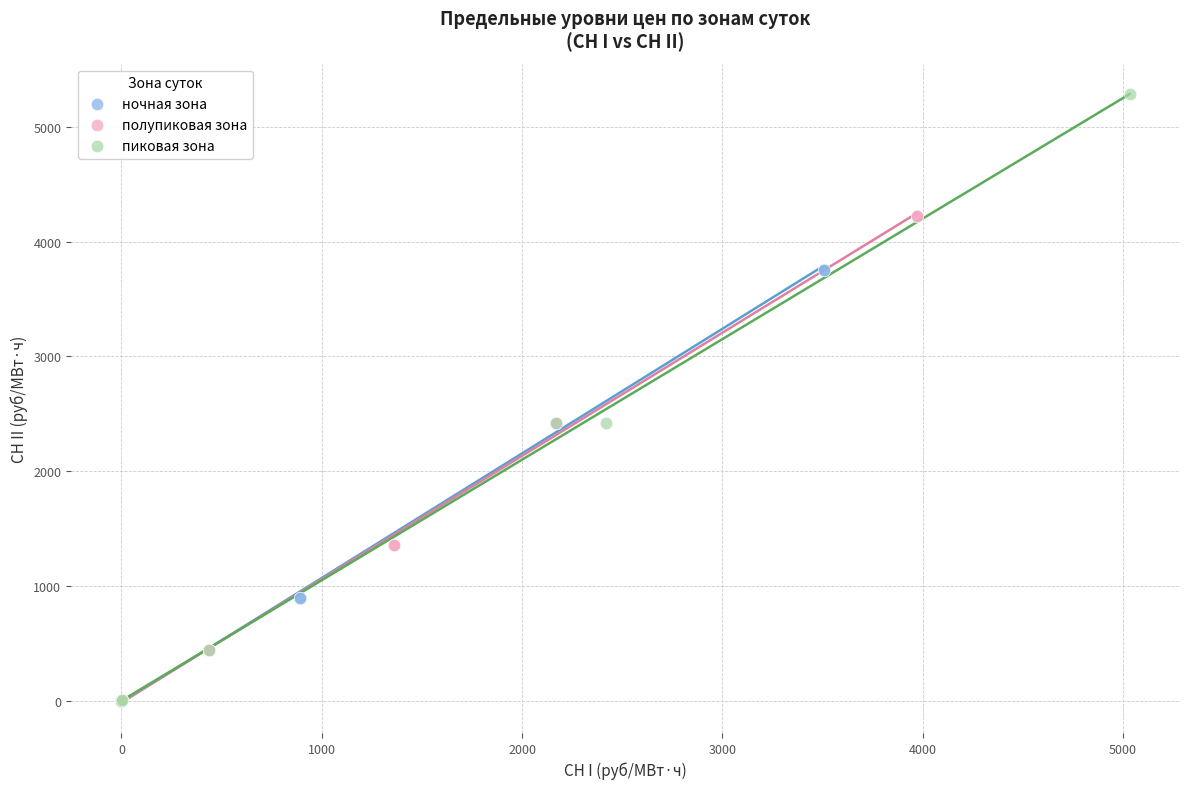

Which series has the widest spread of Y values?

пиковая зона